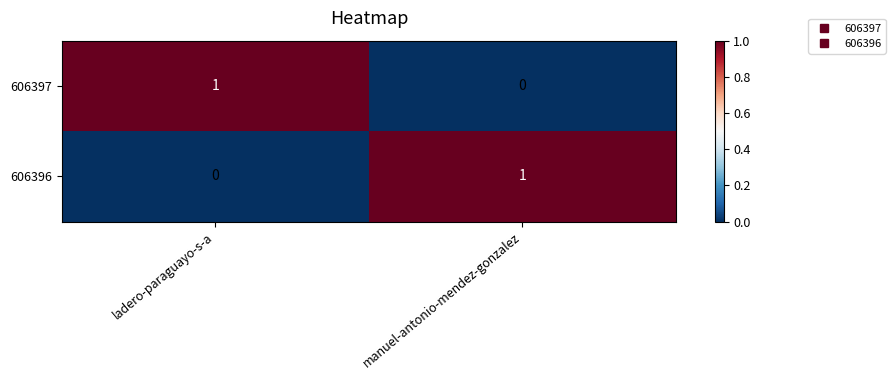

The 606397 series shows 1 at ladero-paraguayo-s-a. True or false?

True